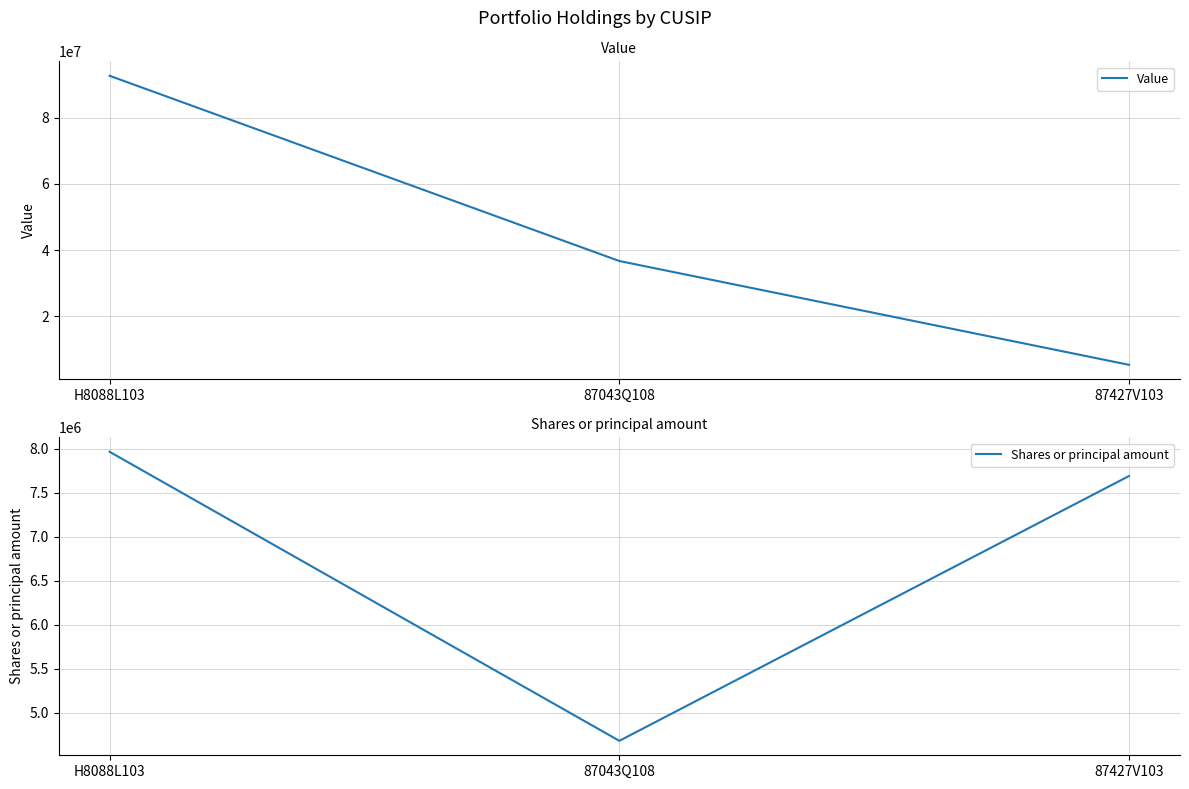

Which has a higher value, H8088L103 or 87043Q108?

H8088L103